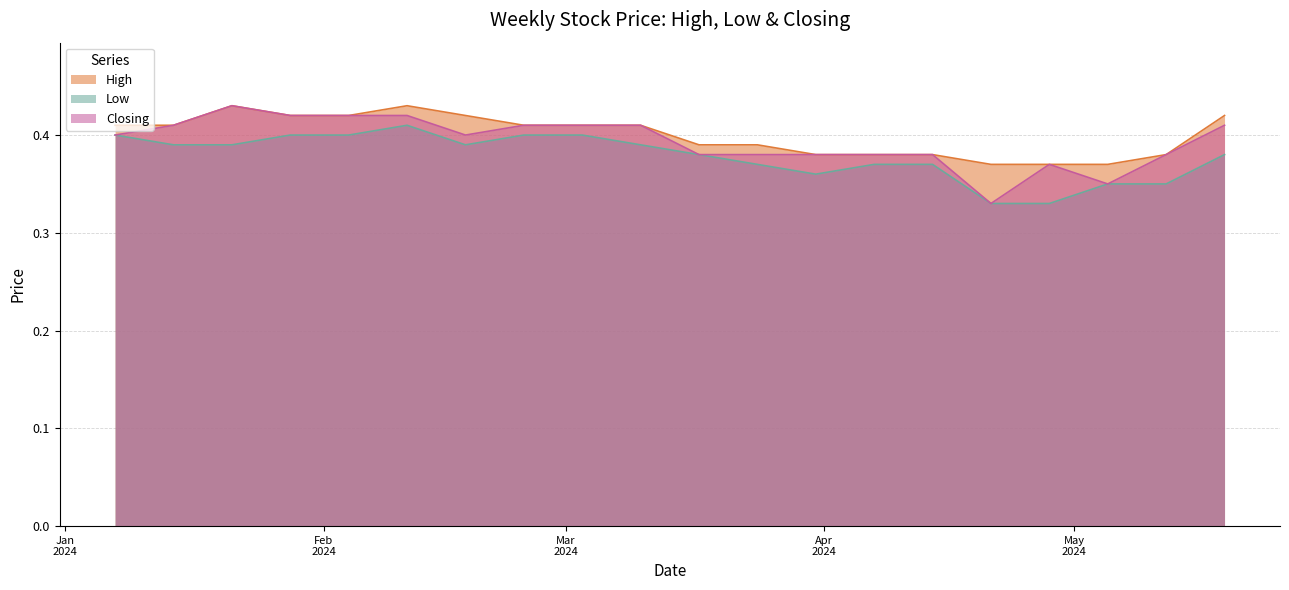

How many High values are between 0 and 1?

20